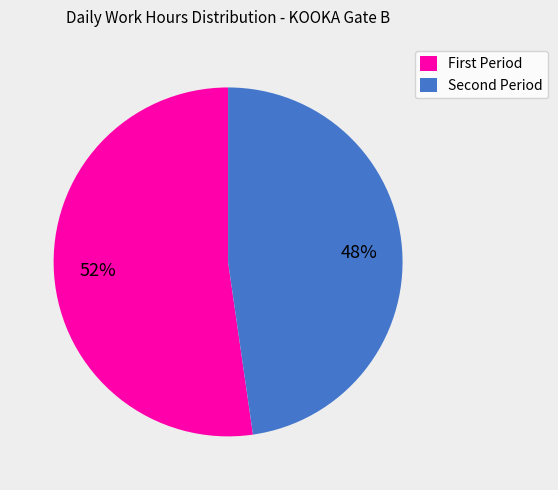

Is there a majority slice in this chart?

Yes